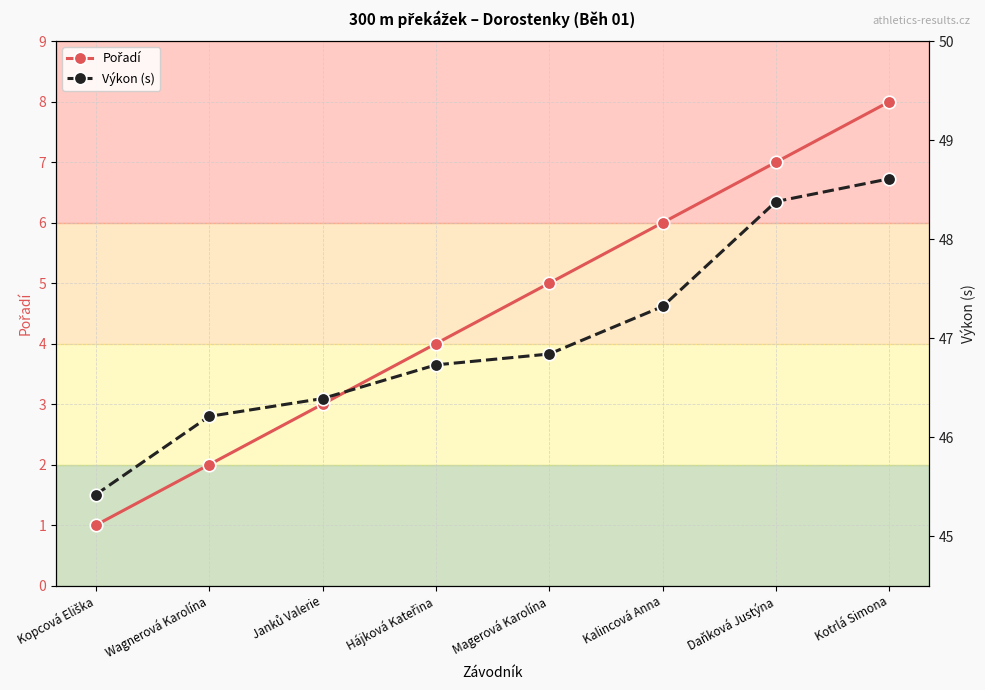

True or false: Výkon (s) and Pořadí intersect in this chart.

False